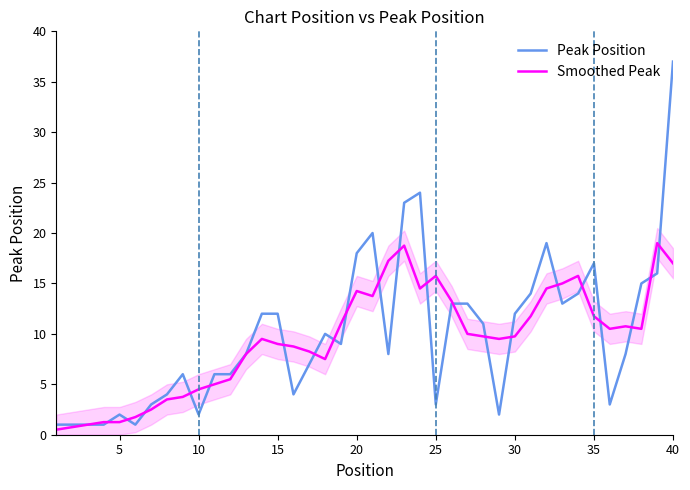

What is the highest value of the Peak Position series?

37.0